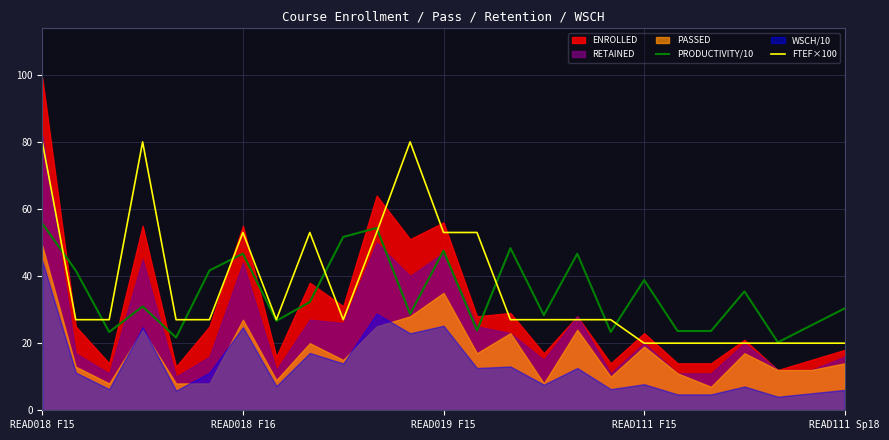

What is the minimum value for FTEF×100?

20.0